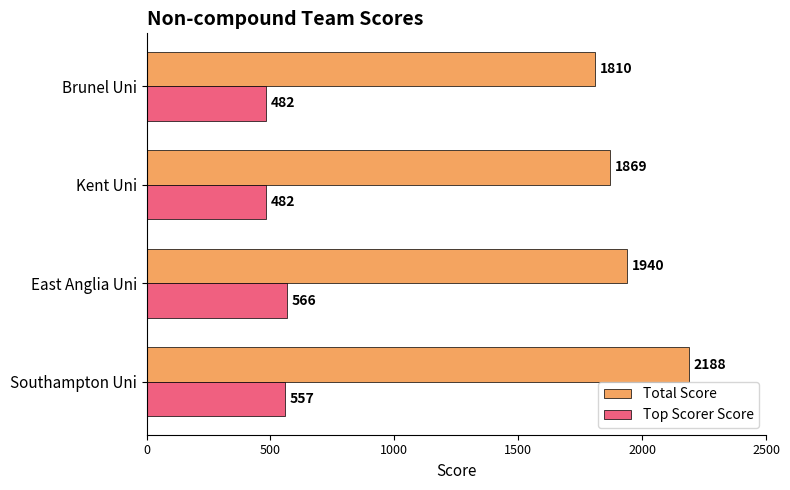

What is the lowest value of the Total Score series?

1810